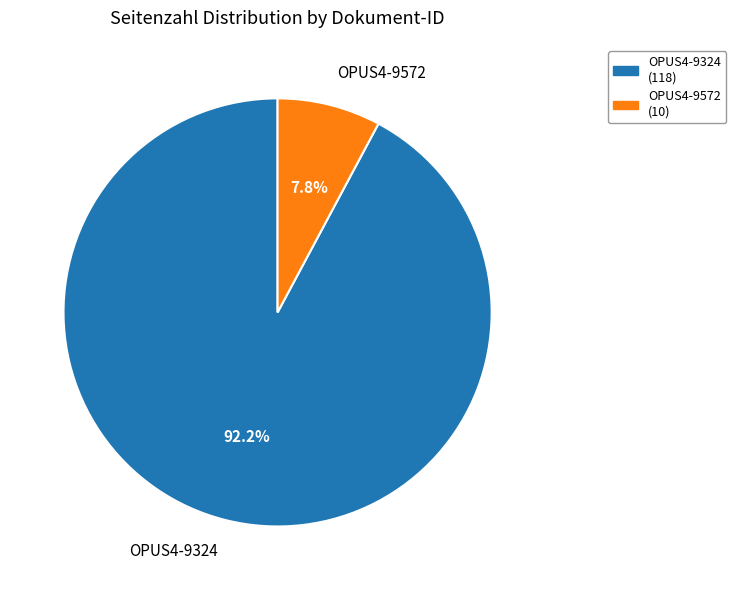

The OPUS4-9324 slice represents 92% of the pie. True or false?

True